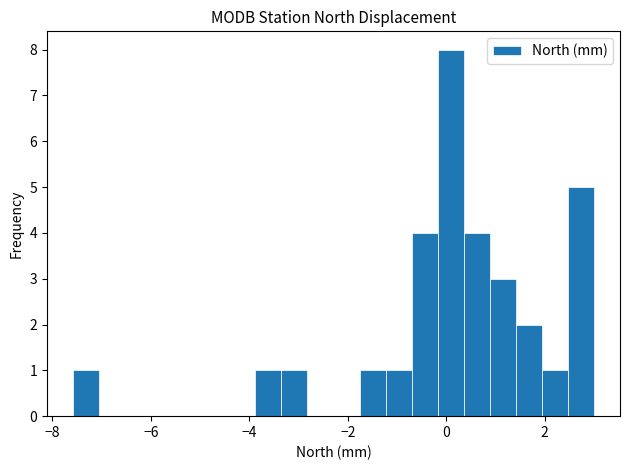

Read against the x-axis, roughly where is the centre of the tallest bar?

0.0